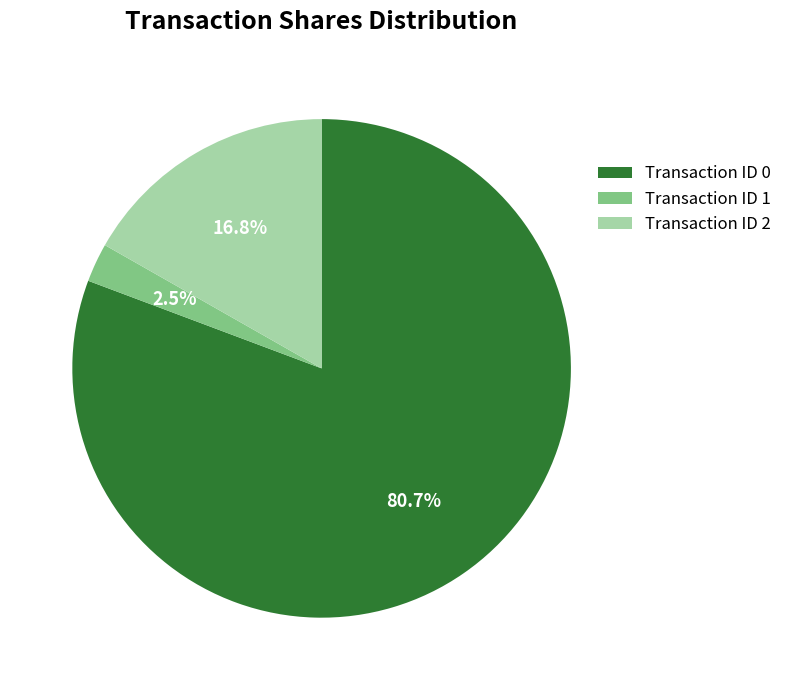

Rank the categories by value from lowest to highest.

Transaction ID 1, Transaction ID 2, Transaction ID 0